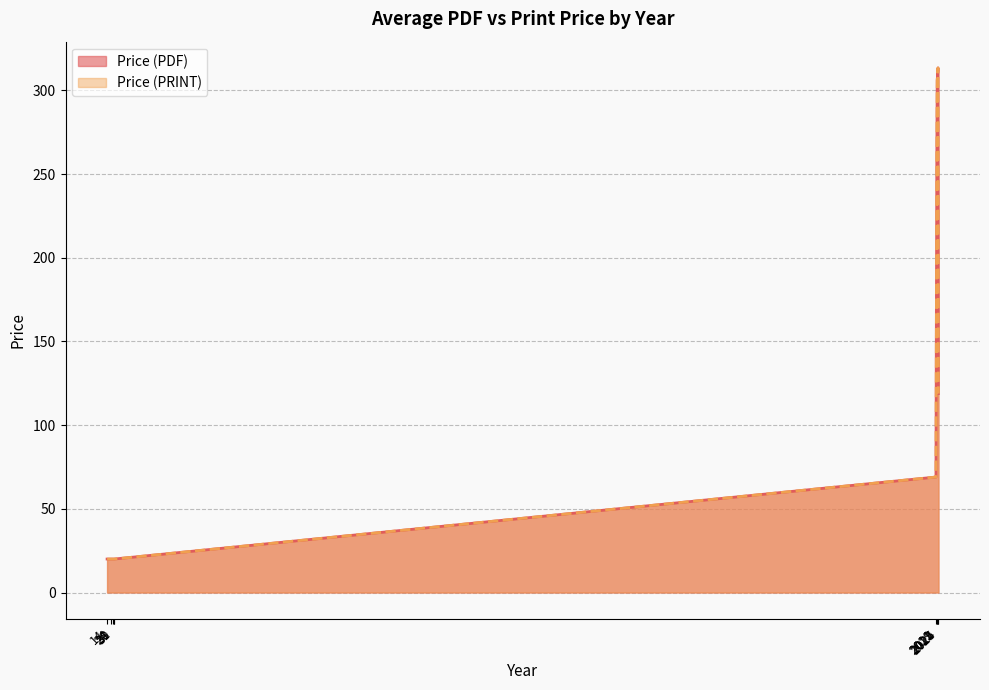

True or false: Price (PDF) and Price (PRINT) intersect in this chart.

False